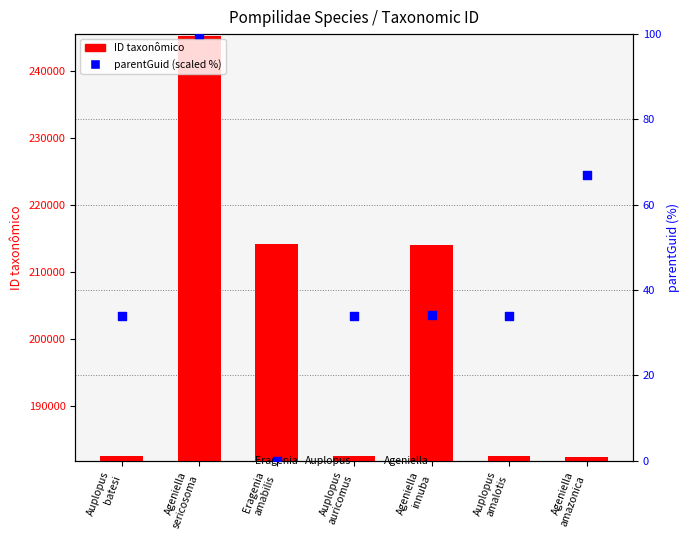

Is the value of parentGuid (scaled %) at Auplopus
batesi greater than the value of ID taxonômico at Ageniella
innuba?

No